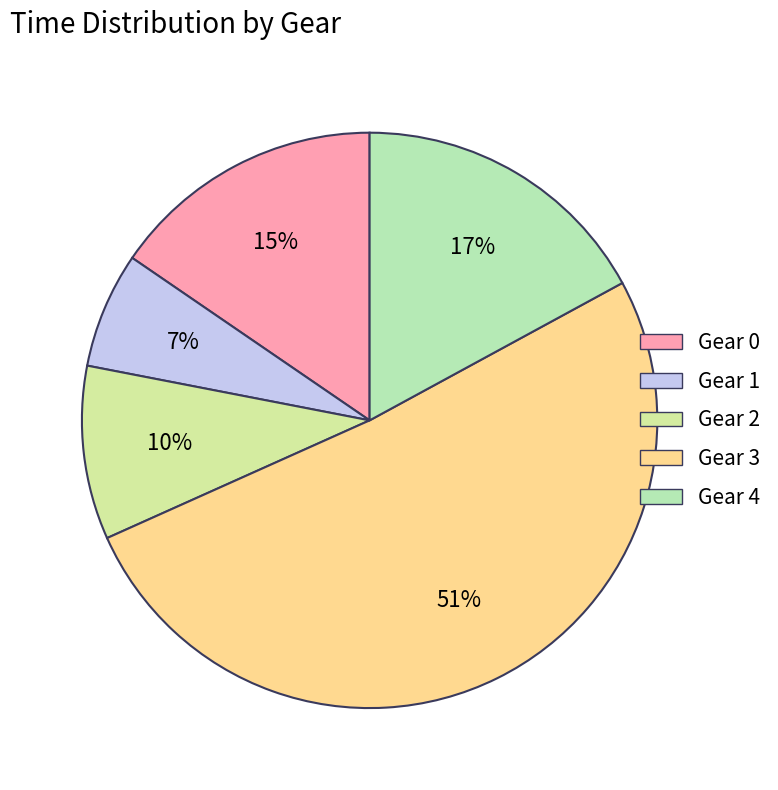

Is Gear 3 the majority of the pie?

Yes